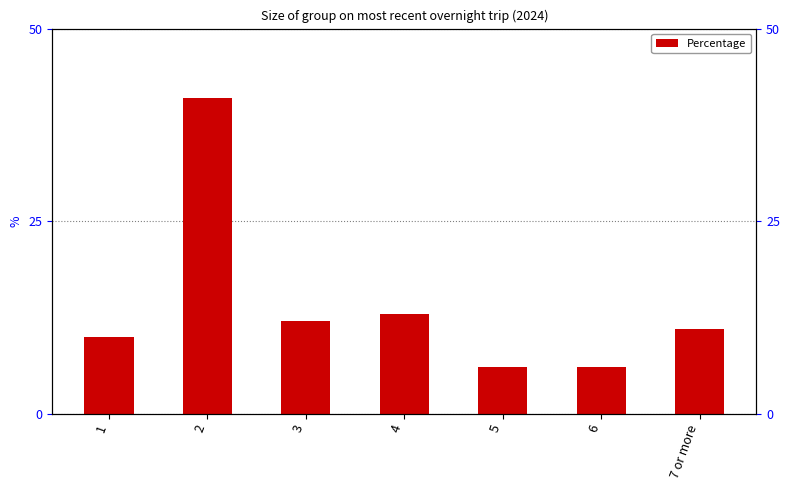

Rank the categories by value from highest to lowest.

2, 4, 3, 7 or more, 1, 5, 6